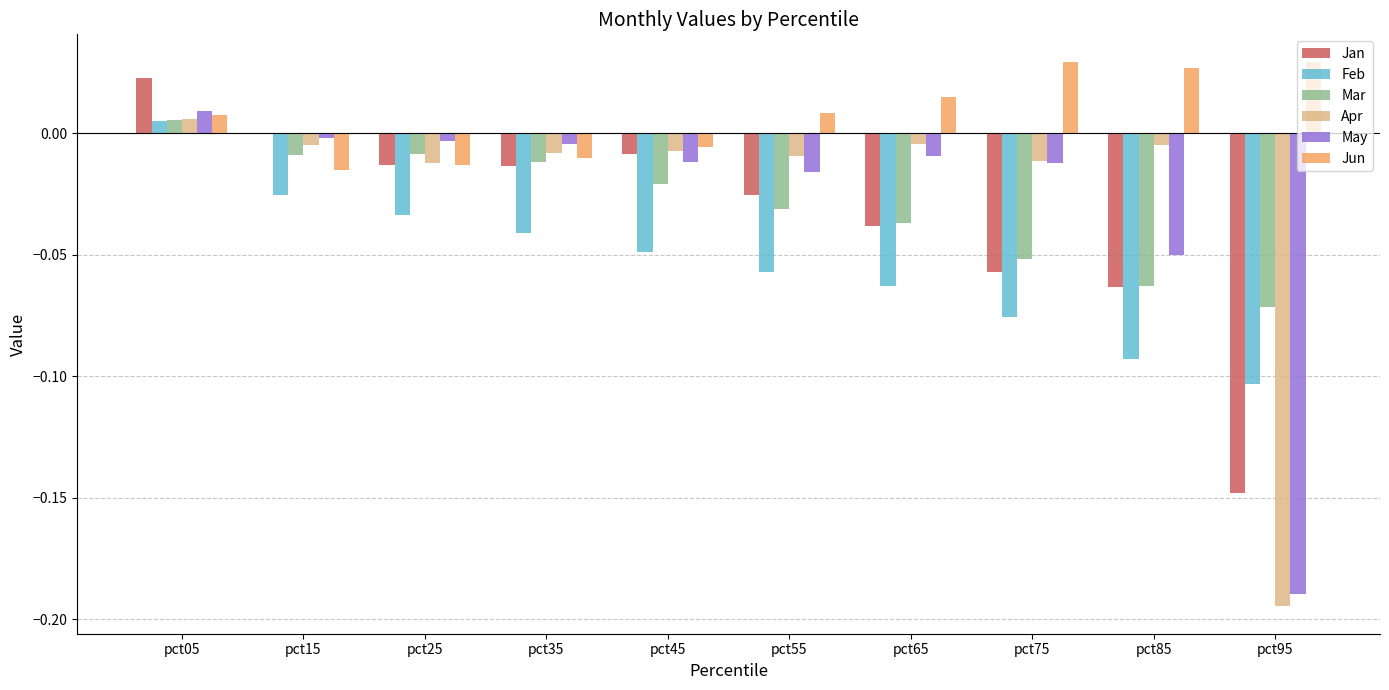

Is the value of May at pct85 greater than the value of Jun at pct05?

No